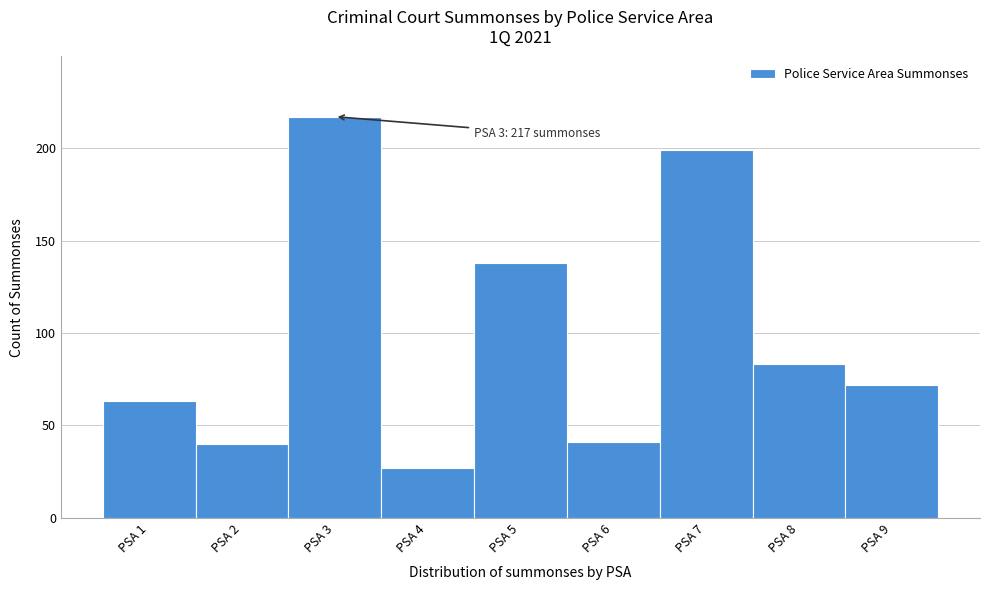

Reading left to right, list all the values displayed in this chart.

63	40	217	27	138	41	199	83	72